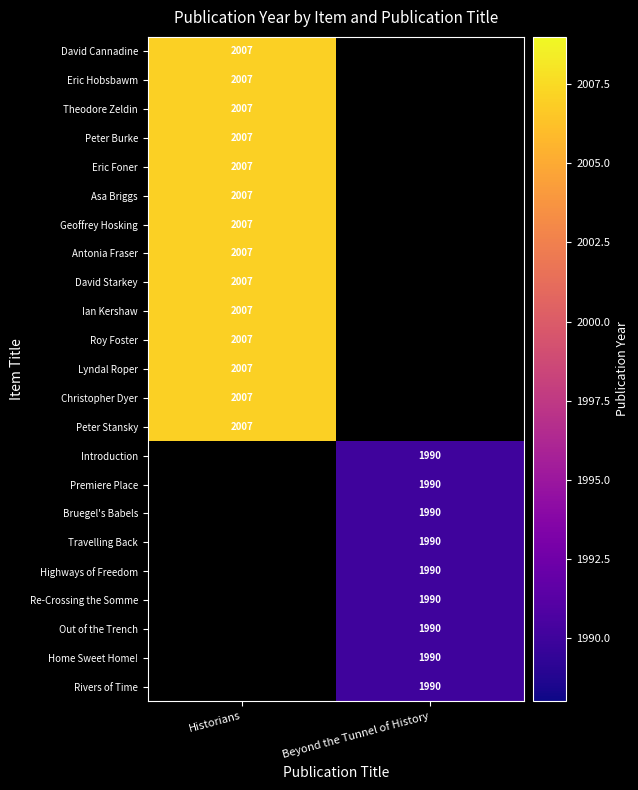

Is it true that Roy Foster equals 994 at Historians?

False